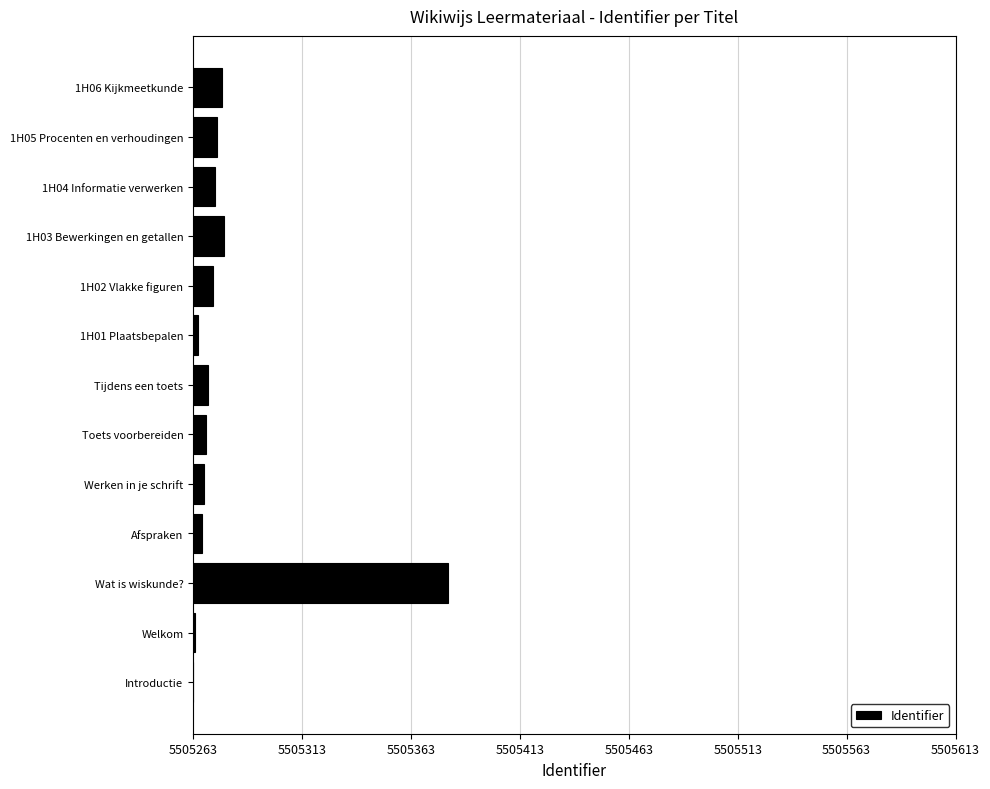

Where is the data nearest to the value 58?

1H03 Bewerkingen en getallen